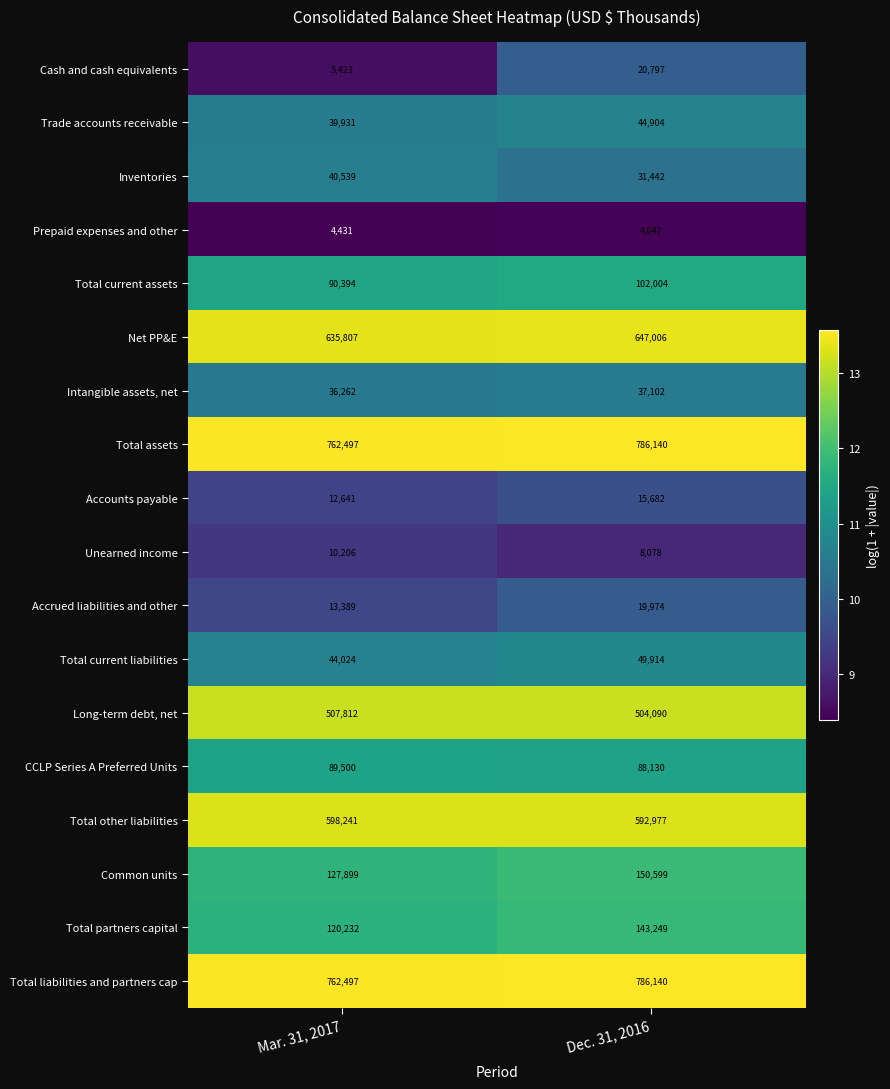

At which category is the sum across all series the highest?

Dec. 31, 2016